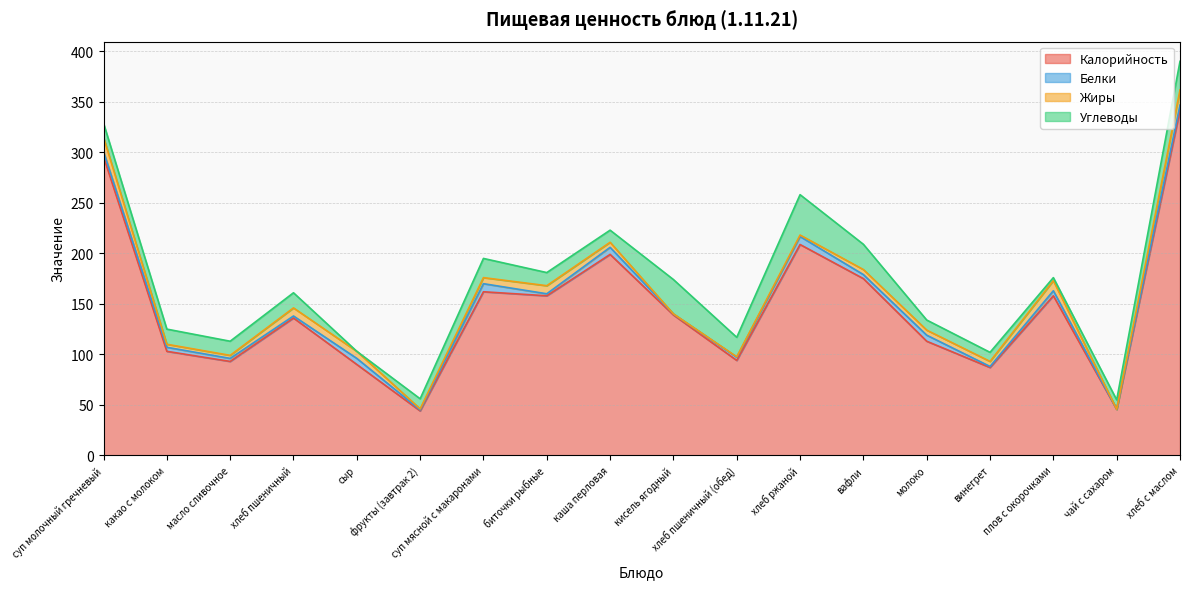

What is the label of the 5th point from the right?

молоко